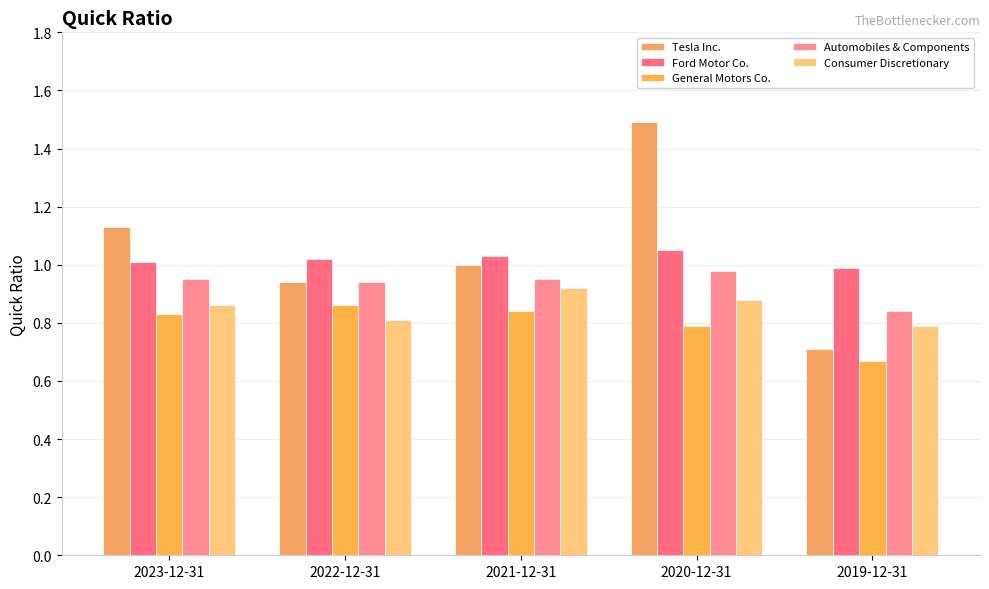

What is the minimum value for Tesla Inc.?

0.7